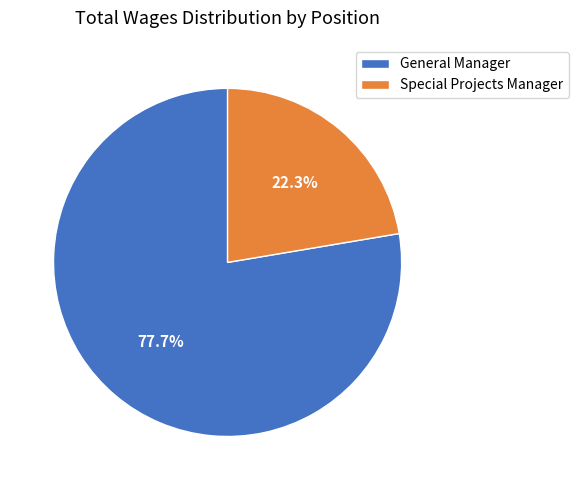

To the nearest percent, what percentage of the pie is General Manager?

78%